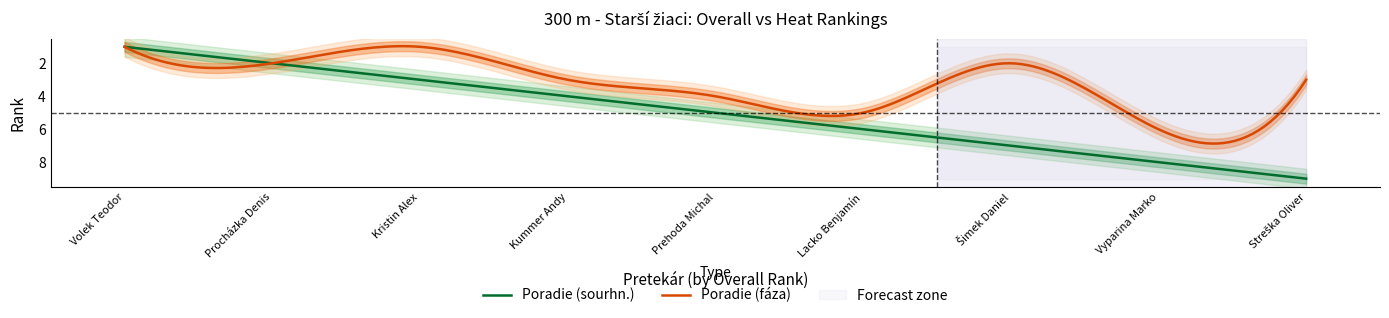

Which series has the largest total across all categories?

Poradie (sourhn.)